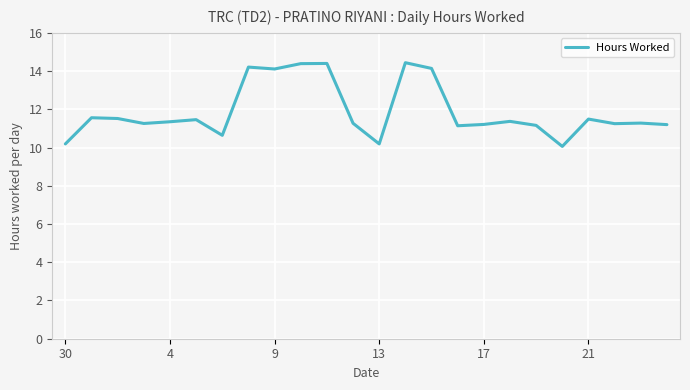

What is the difference between the maximum and minimum values?

4.4